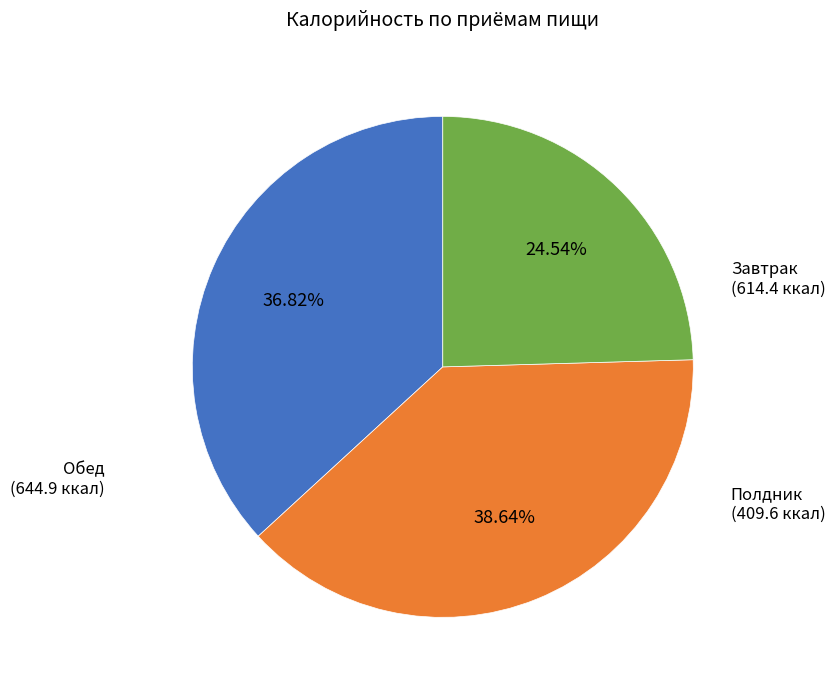

Do Полдник and Завтрак together represent more than half of the pie?

Yes